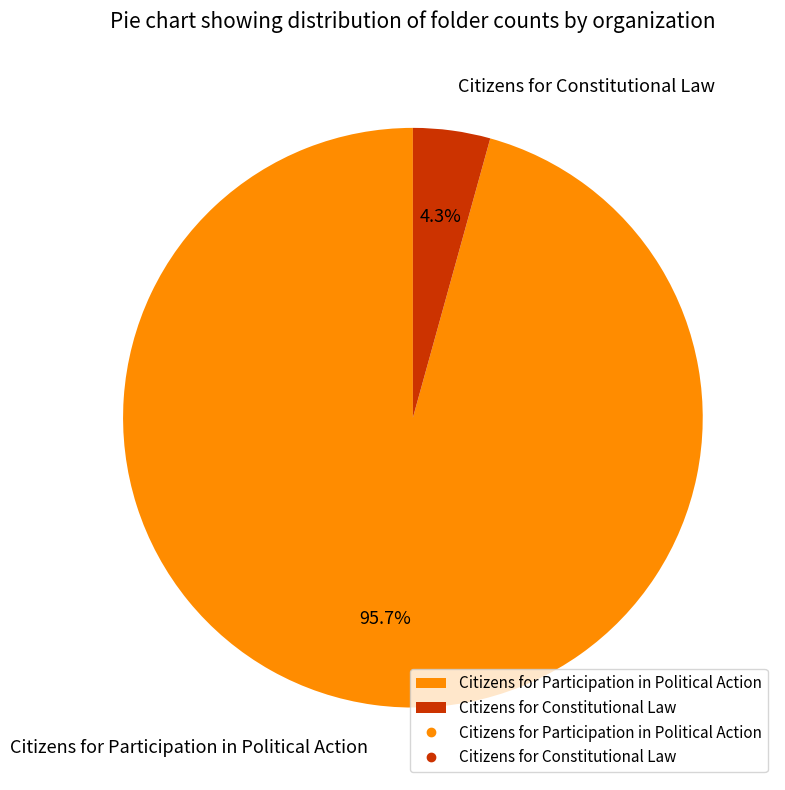

To the nearest percent, what percentage of the pie is Citizens for Constitutional Law?

4%